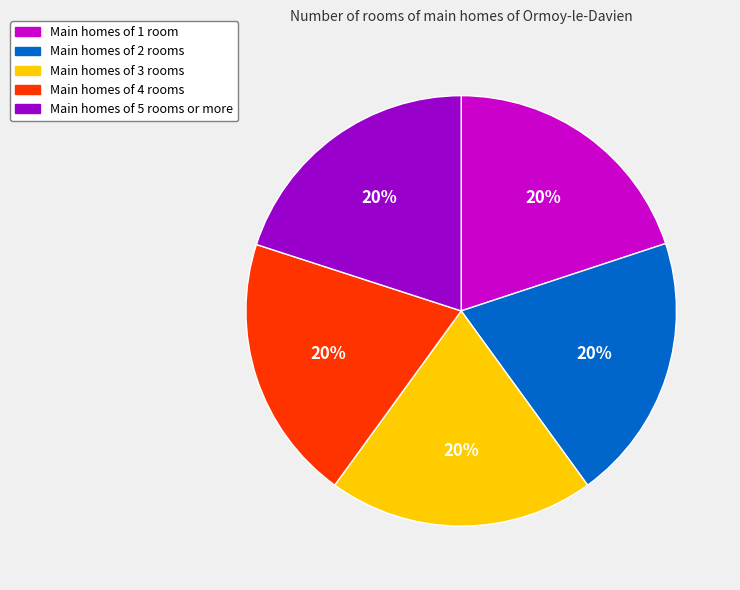

Is there a majority slice in this chart?

No